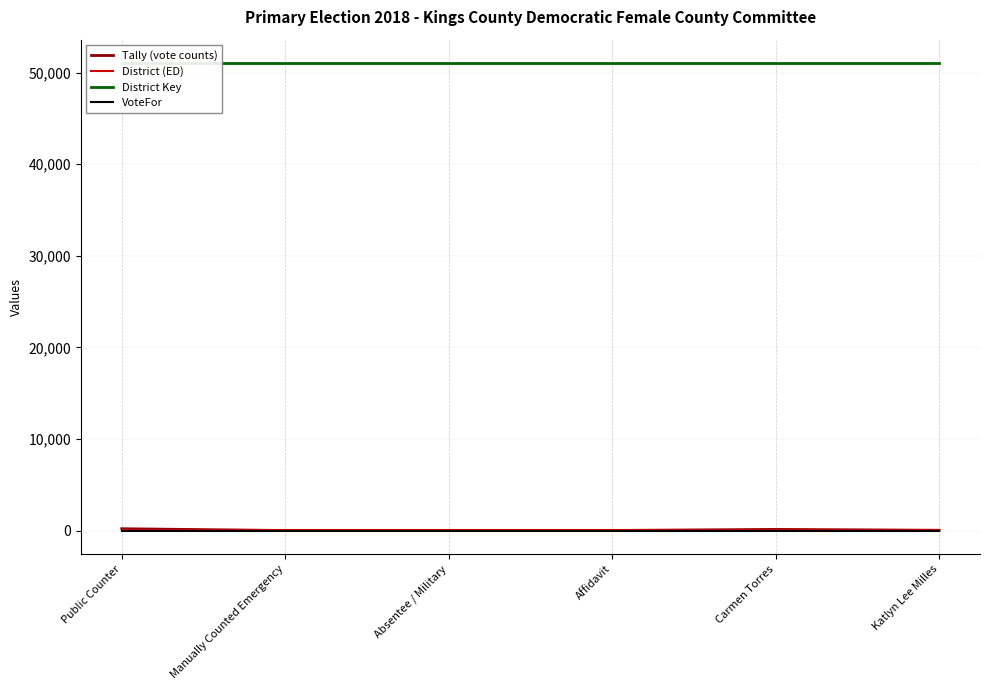

Reading left to right, extract all data points from this chart.

Tally (vote counts): Public Counter=199	Manually Counted Emergency=0	Absentee / Military=3	Affidavit=6	Carmen Torres=123	Katlyn Lee Milles=26
District (ED): Public Counter=55	Manually Counted Emergency=55	Absentee / Military=55	Affidavit=55	Carmen Torres=55	Katlyn Lee Milles=55
District Key: Public Counter=51055	Manually Counted Emergency=51055	Absentee / Military=51055	Affidavit=51055	Carmen Torres=51055	Katlyn Lee Milles=51055
VoteFor: Public Counter=1	Manually Counted Emergency=1	Absentee / Military=1	Affidavit=1	Carmen Torres=1	Katlyn Lee Milles=1